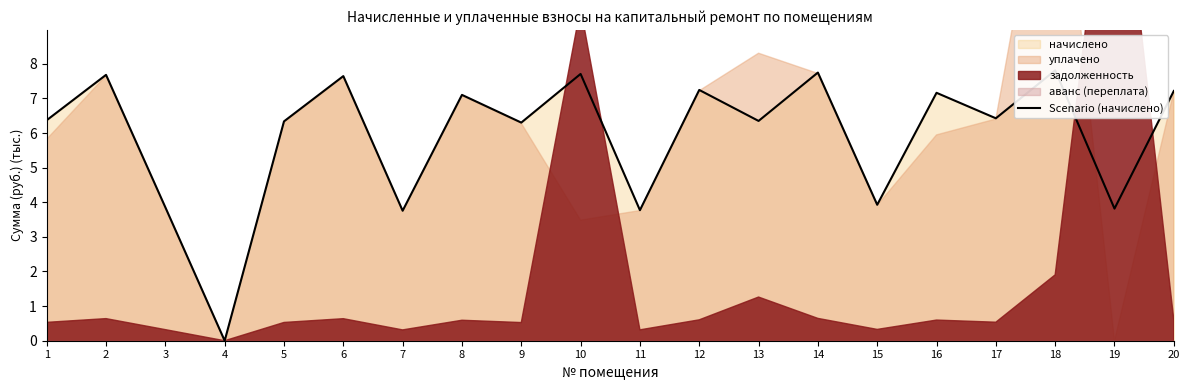

How many data points are less than 6?

6